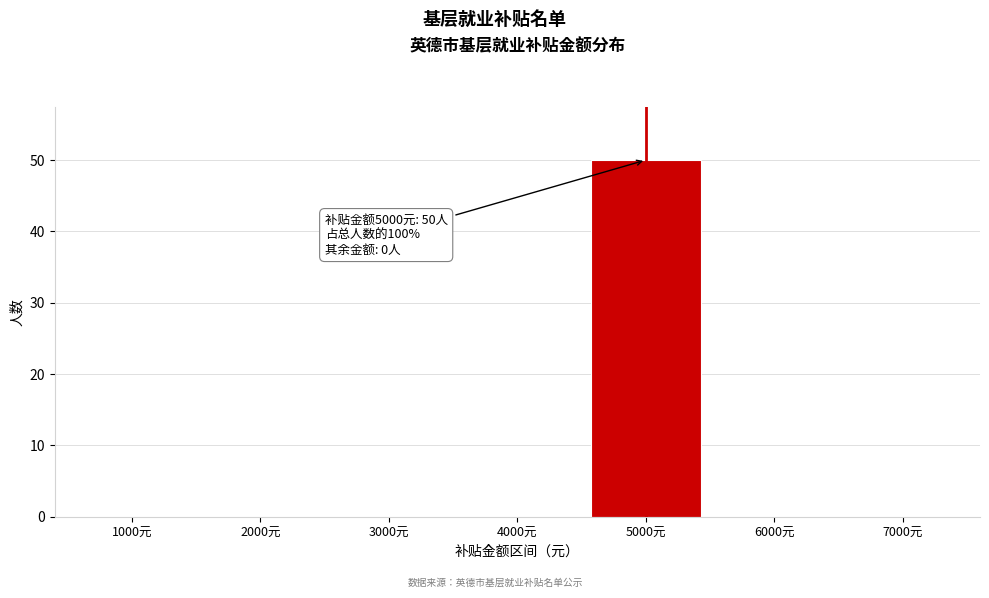

Reading left to right, what are all the values shown in this chart?

1000元=0	2000元=0	3000元=0	4000元=0	5000元=50	6000元=0	7000元=0